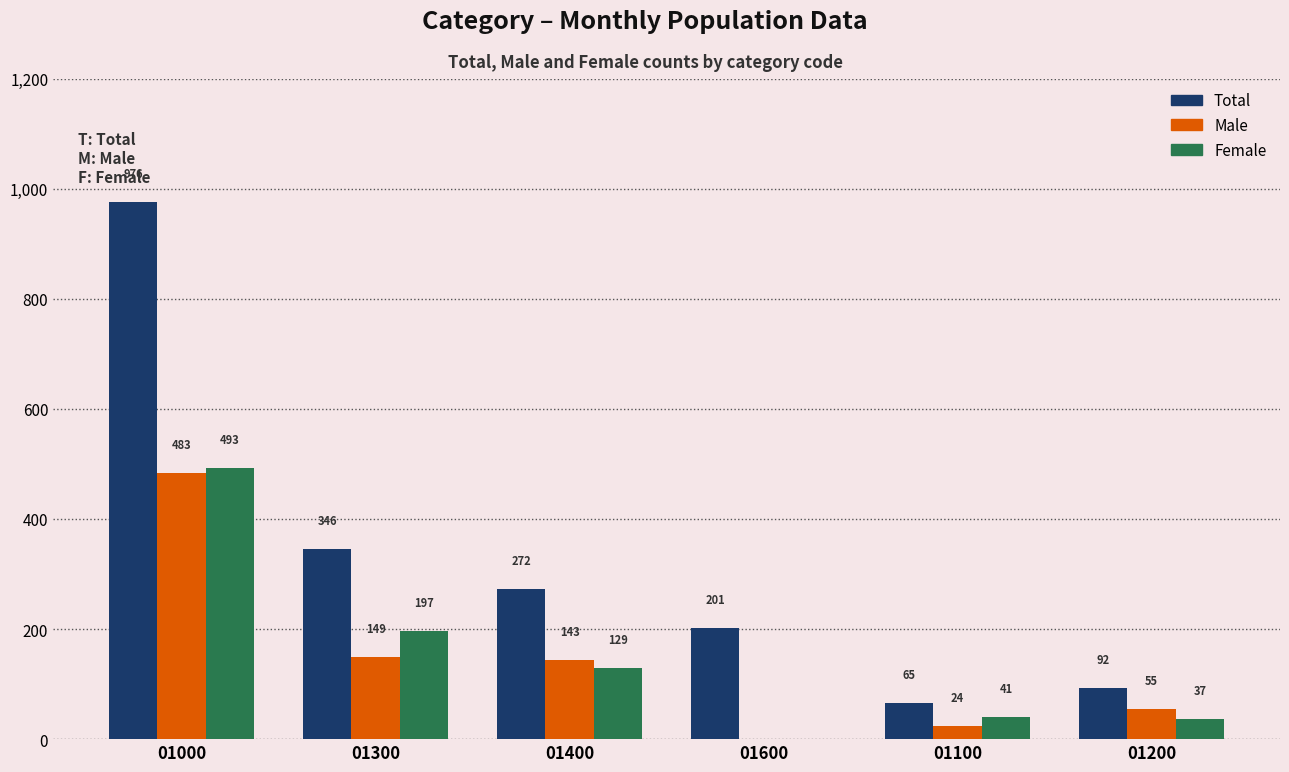

Which series changed the most between 01300 and 01400?

Total